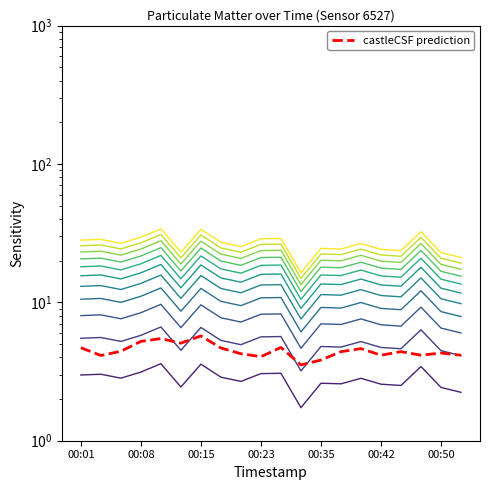

How many interior local peaks (higher than both neighbors) does the data have?

6